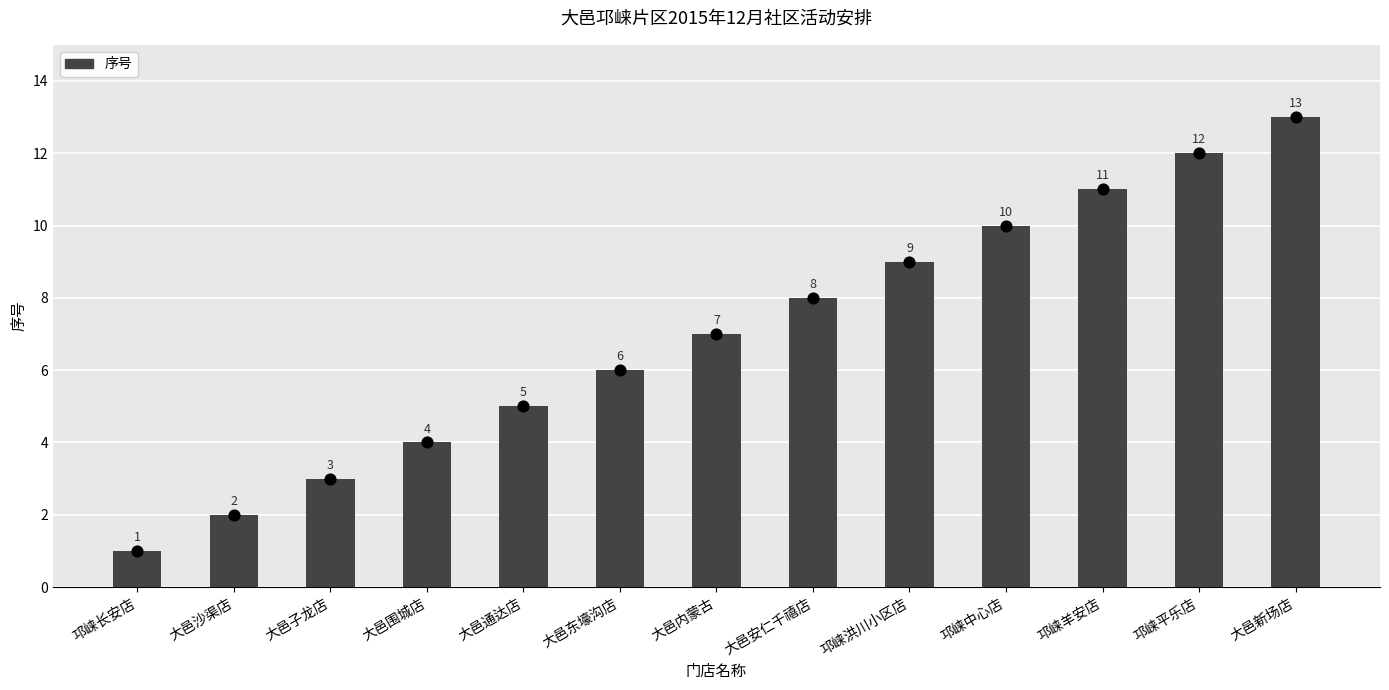

What is the change in value from 大邑东壕沟店 to 邛崃中心店?

+4